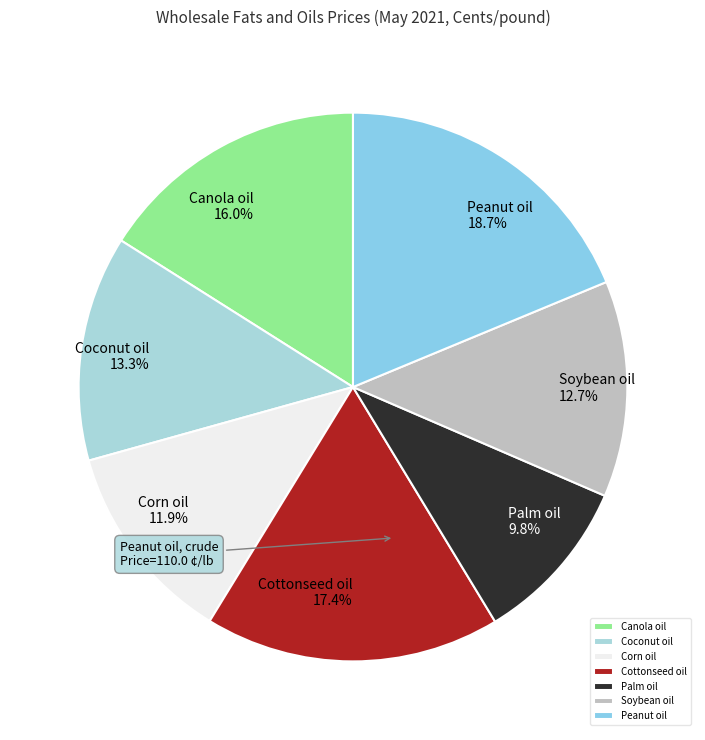

Rank the categories by value from highest to lowest.

Peanut oil, Cottonseed oil, Canola oil, Coconut oil, Soybean oil, Corn oil, Palm oil